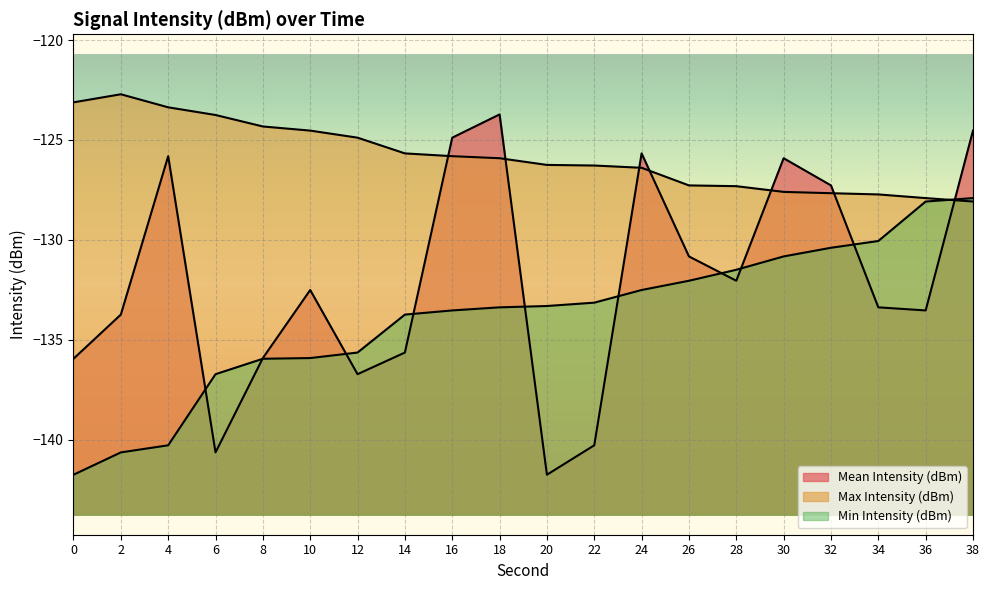

At which label does Mean Intensity (dBm) reach its minimum?

20